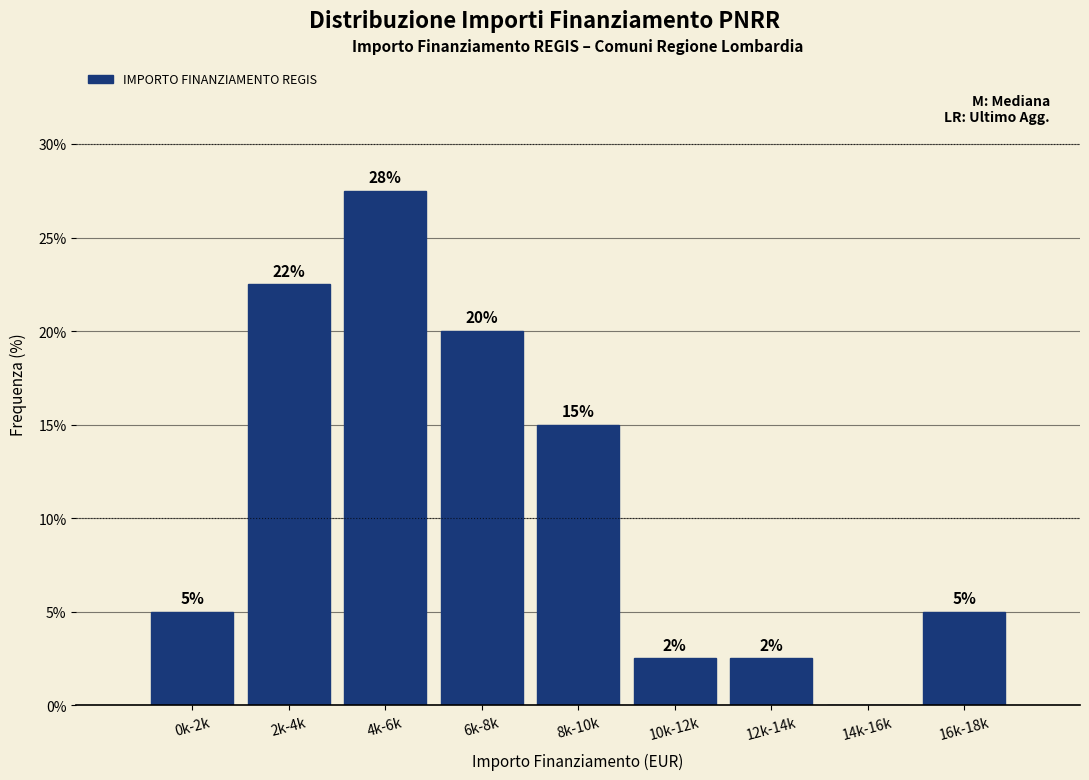

Which label corresponds to the largest value in the chart?

4k-6k